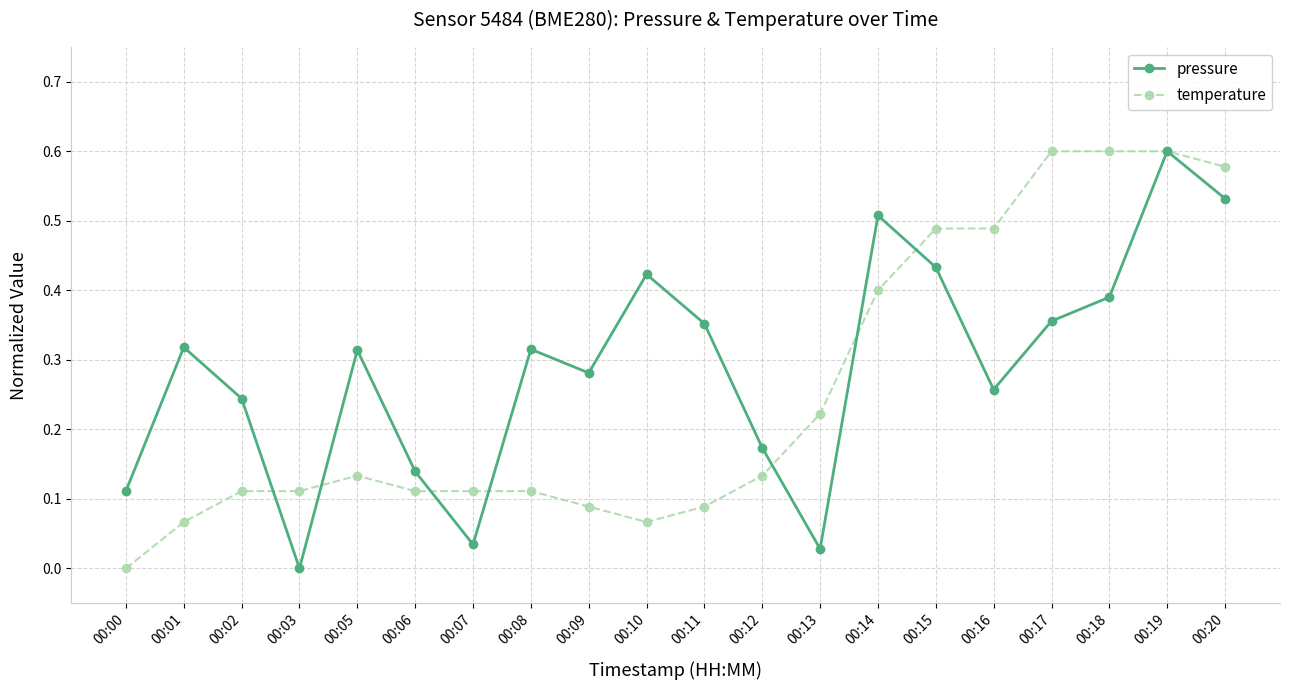

True or false: pressure has a value of 0.0 at 00:13.

True